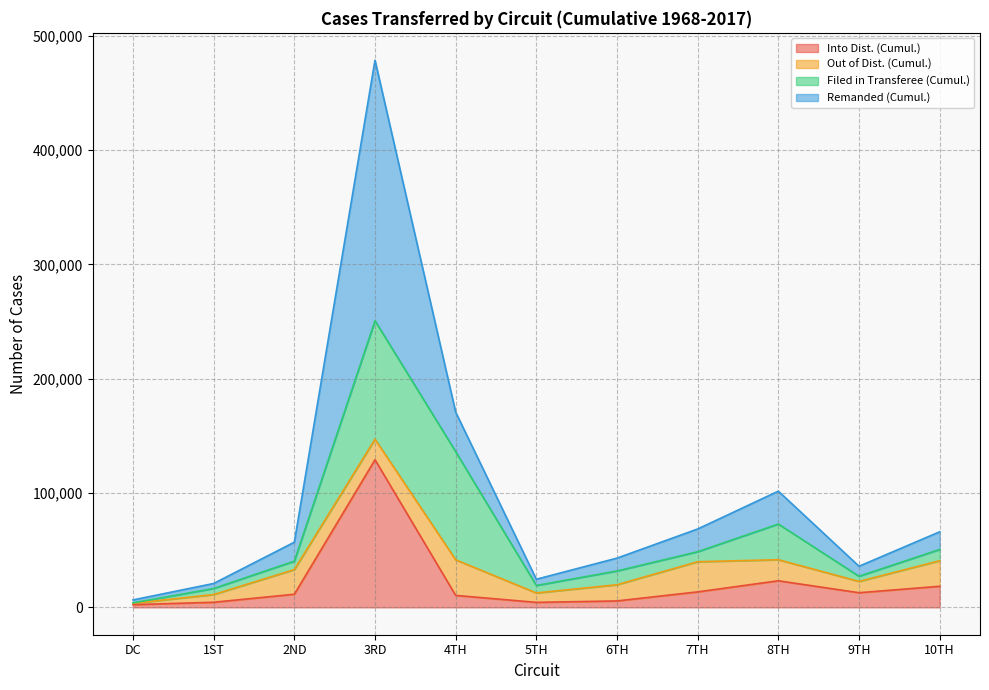

At which category is the sum across all series the highest?

3RD